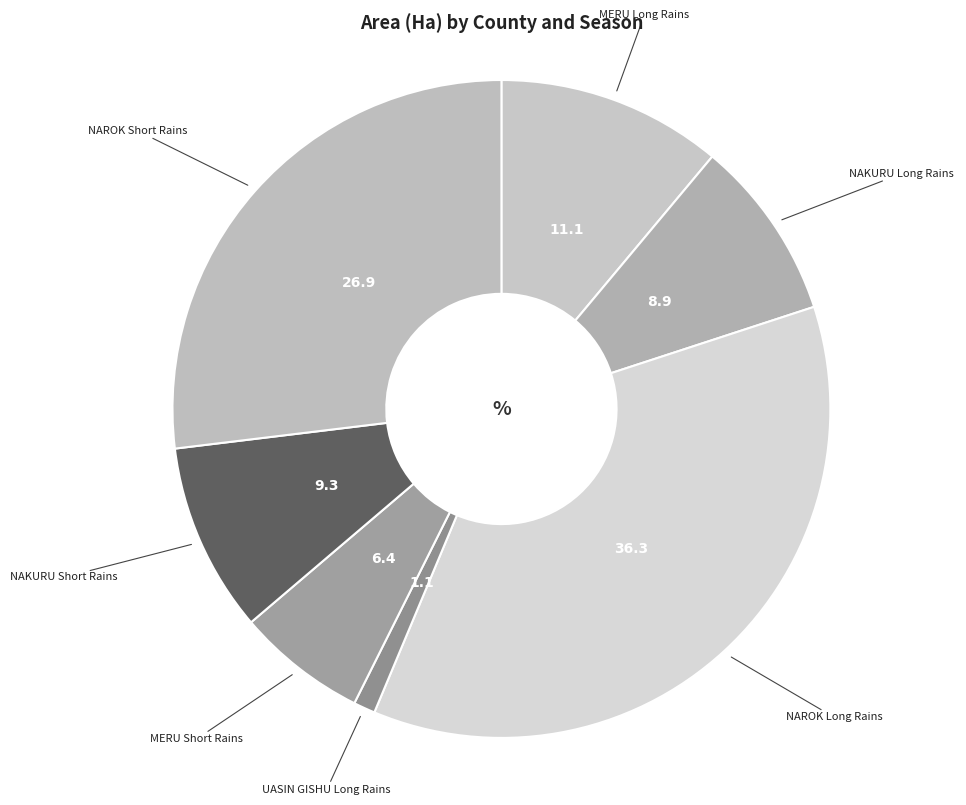

What is the smallest slice in the pie chart?

UASIN GISHU Long Rains